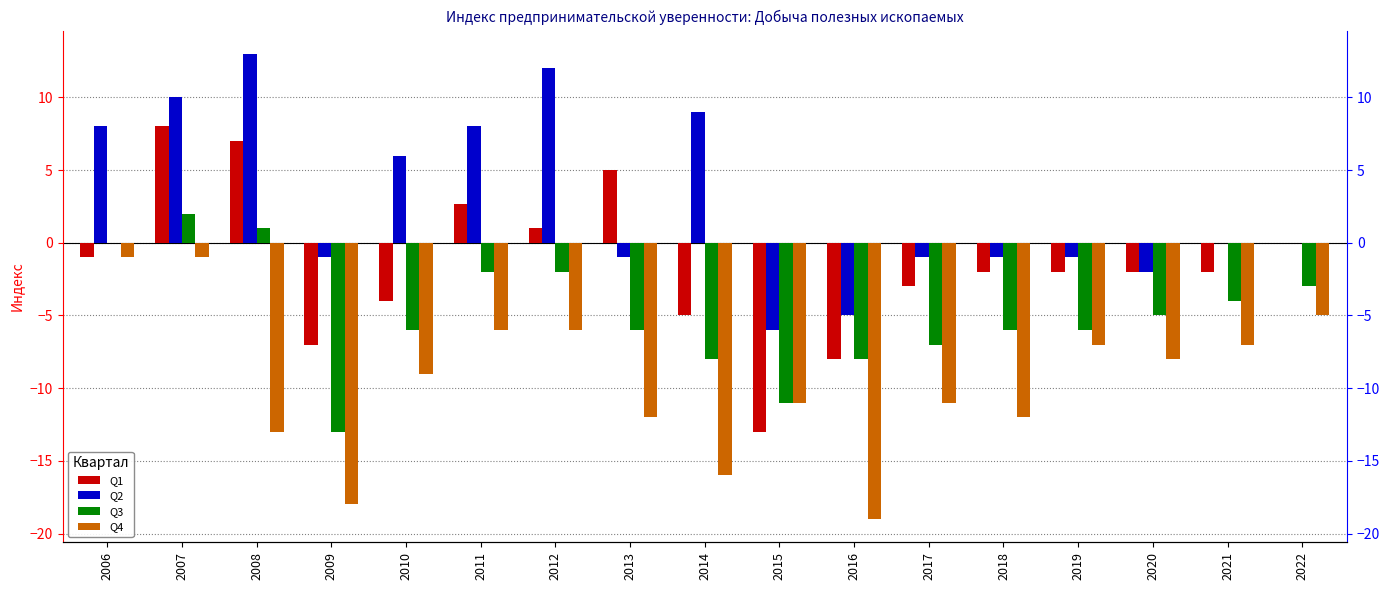

Reading left to right, list all the values displayed in this chart.

Q1: -1.0	8.0	7.0	-7.0	-4.0	2.7	1.0	5.0	-5.0	-13.0	-8.0	-3.0	-2.0	-2.0	-2.0	-2.0	0.0
Q2: 8.0	10.0	13.0	-1.0	6.0	8.0	12.0	-1.0	9.0	-6.0	-5.0	-1.0	-1.0	-1.0	-2.0	0.0	0.0
Q3: 0.0	2.0	1.0	-13.0	-6.0	-2.0	-2.0	-6.0	-8.0	-11.0	-8.0	-7.0	-6.0	-6.0	-5.0	-4.0	-3.0
Q4: -1.0	-1.0	-13.0	-18.0	-9.0	-6.0	-6.0	-12.0	-16.0	-11.0	-19.0	-11.0	-12.0	-7.0	-8.0	-7.0	-5.0